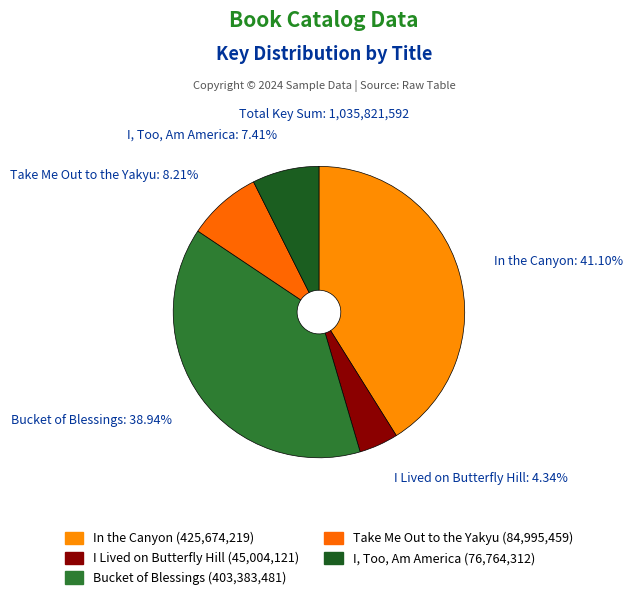

What percentage is the Bucket of Blessings slice, to the nearest percent?

39%